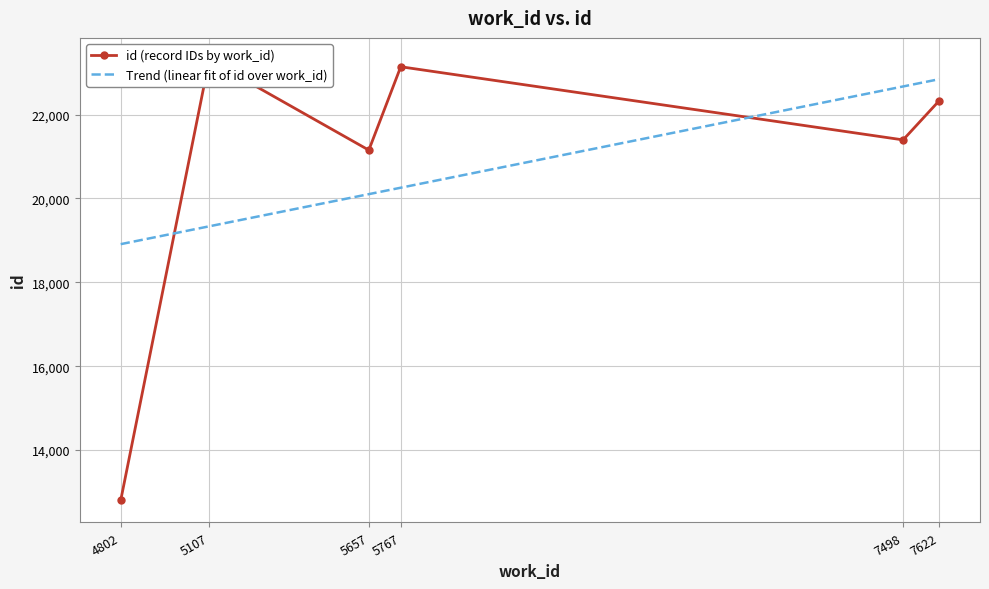

Reading left to right, list all the values displayed in this chart.

id (record IDs by work_id): 12800.0	23303.0	21152.0	23140.0	21396.0	22327.0
Trend (linear fit of id over work_id): 18910.4	19335.7	20102.7	20256.1	22670.1	22843.0